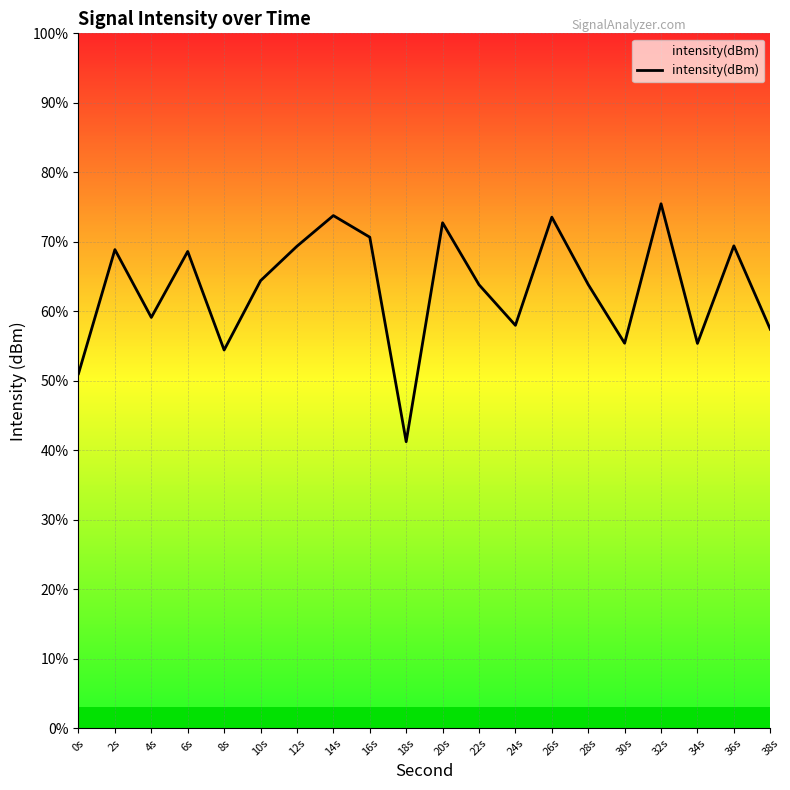

How many points are lower than both their immediate neighbors (excluding endpoints)?

6